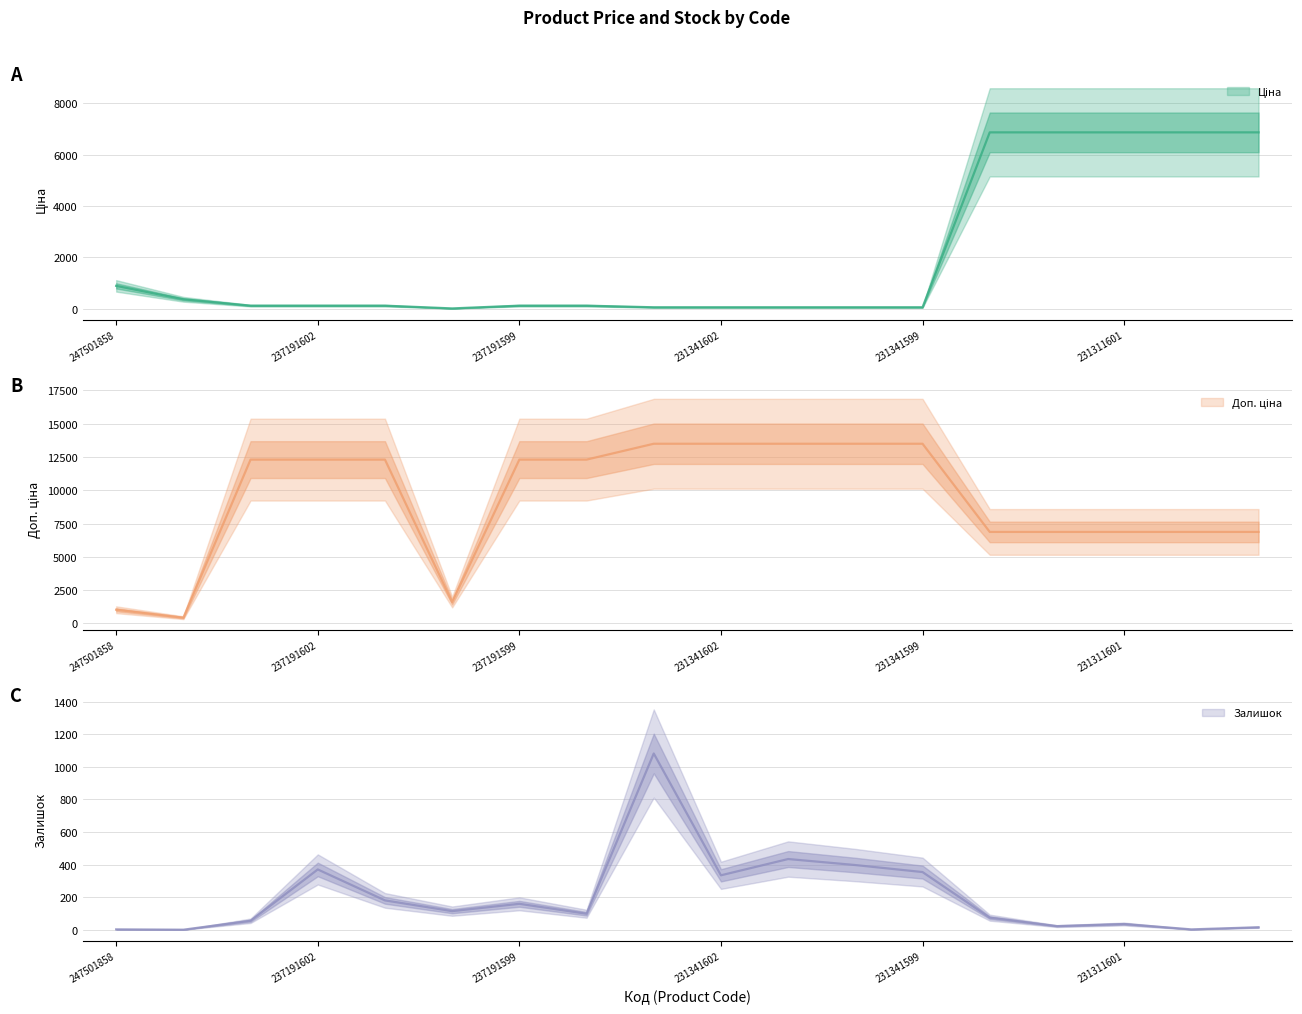

True or false: Залишок and Доп. ціна intersect in this chart.

False